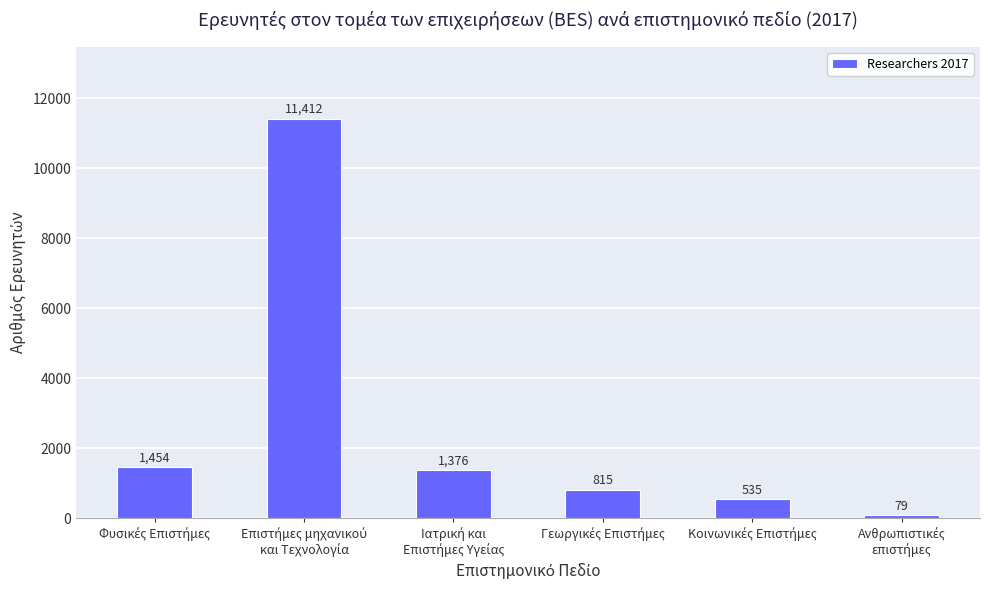

What is the average value?

2612